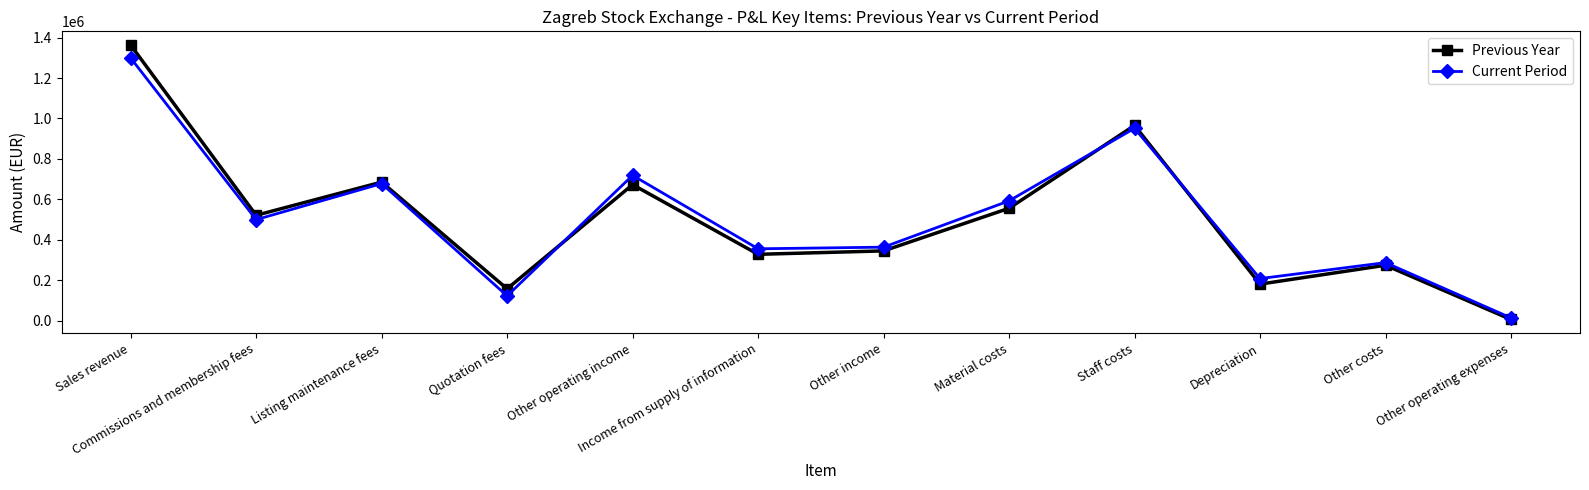

Rank the series by their maximum value, from highest to lowest.

Previous Year, Current Period